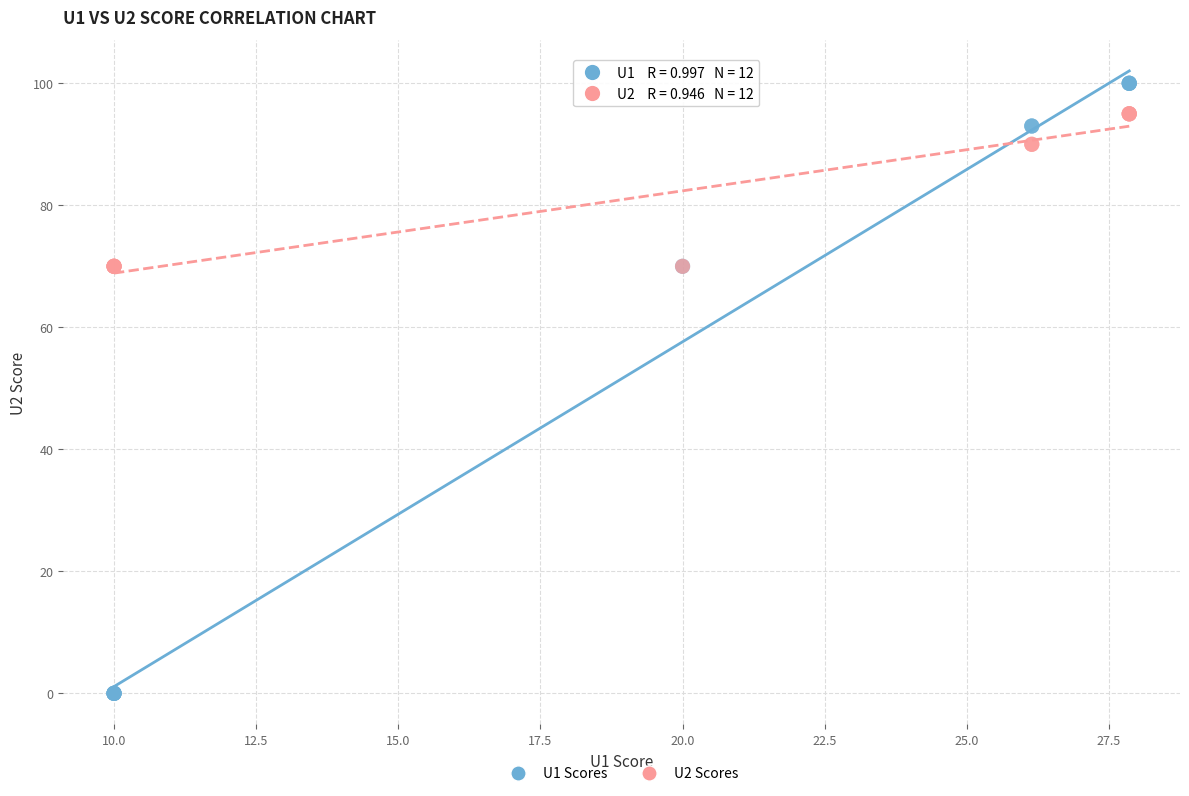

Which series contains the highest Y value?

U1 Scores